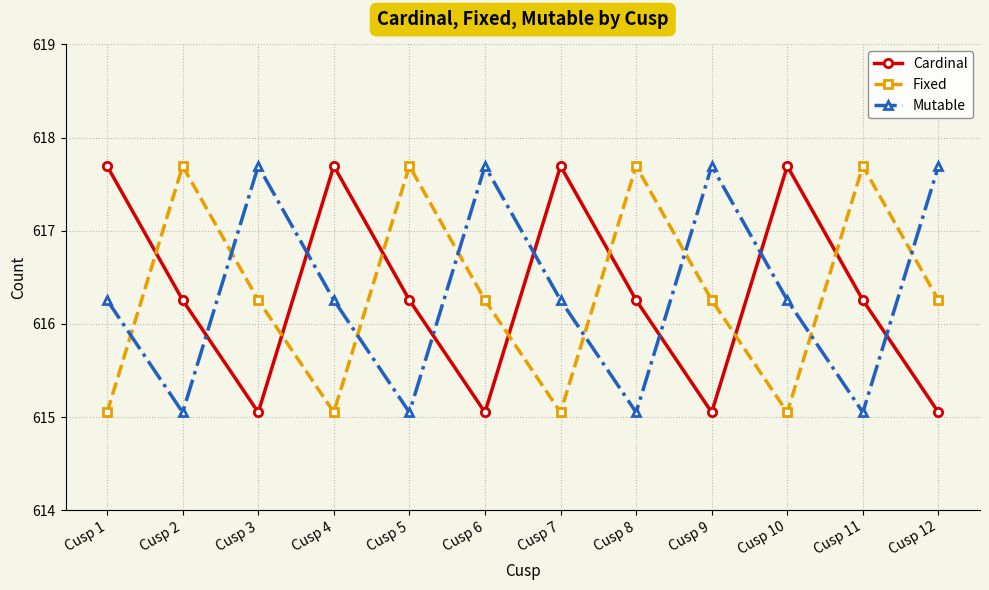

True or false: Mutable has a value of 1090.7 at Cusp 11.

False